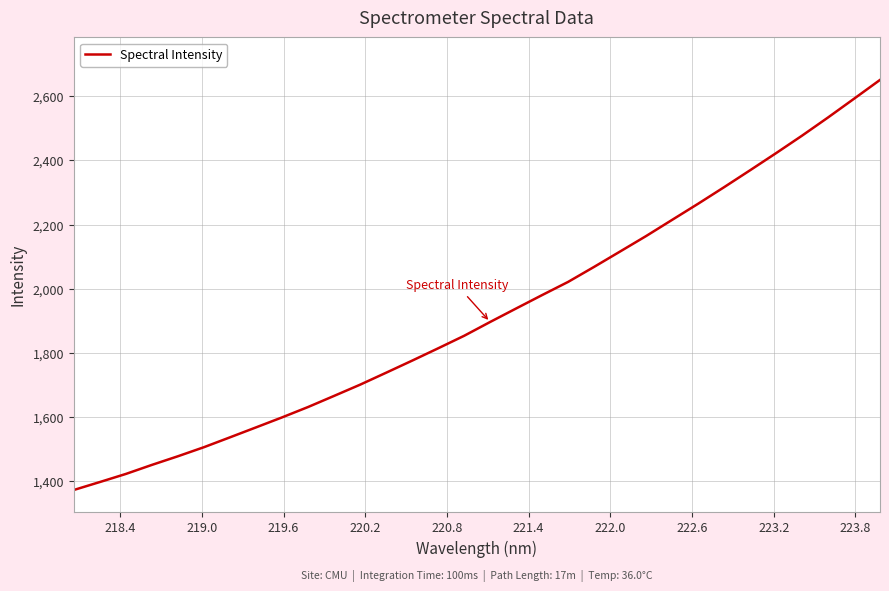

What is the difference between the second highest and second lowest values?

1193.9